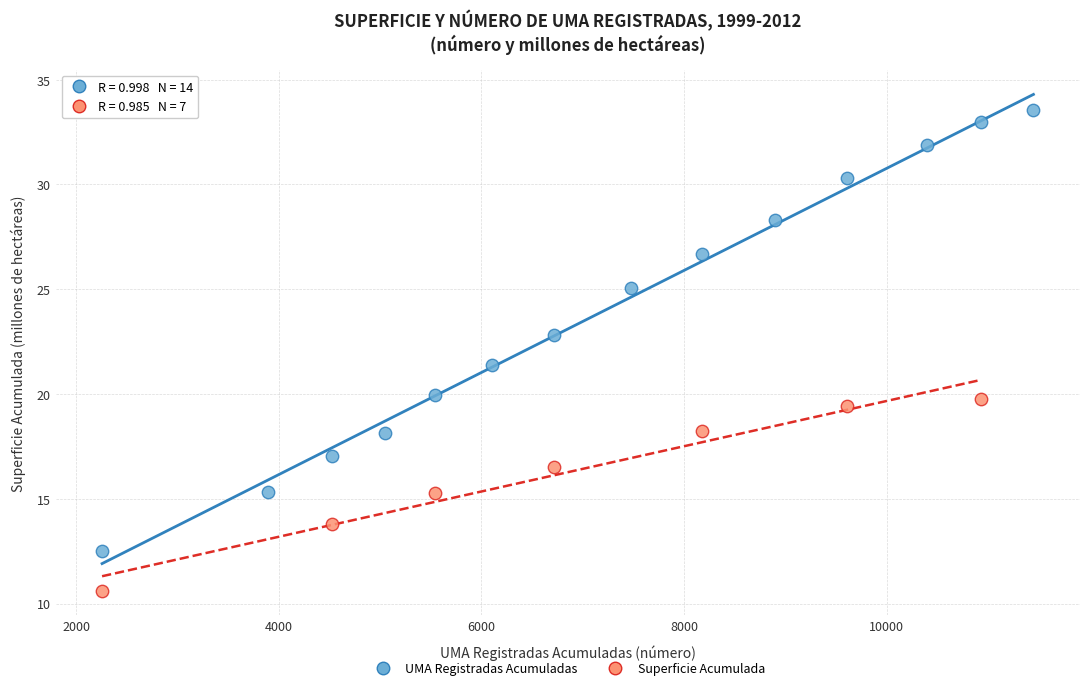

Which series has the widest spread of Y values?

UMA Registradas Acumuladas